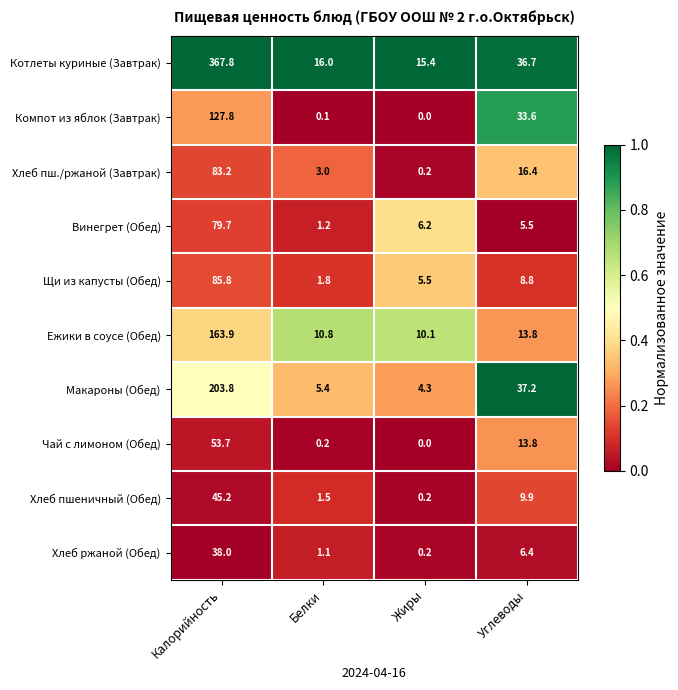

What is the maximum value shown in the chart?

367.8